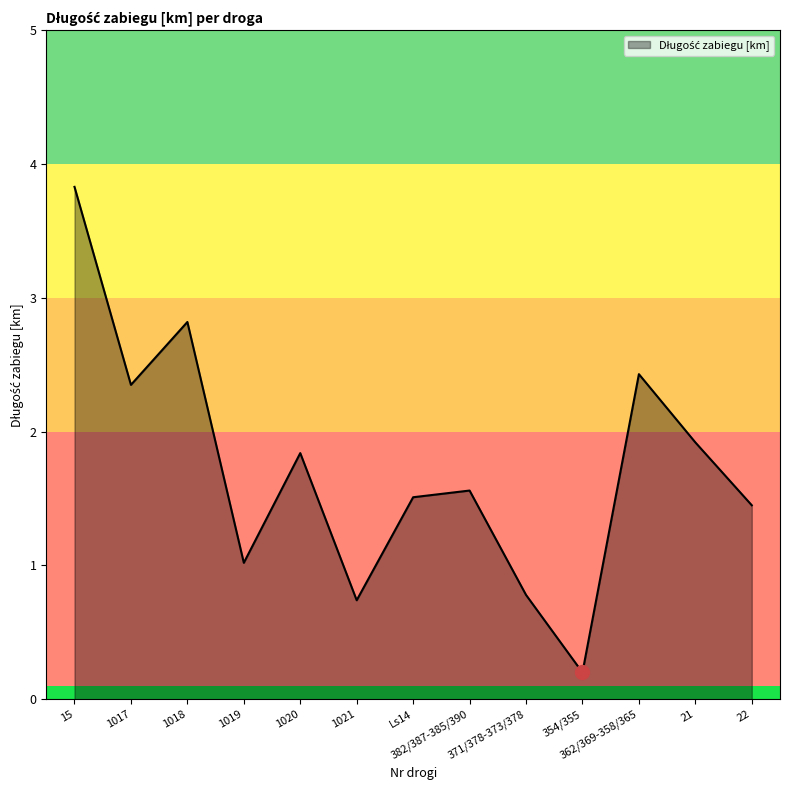

How many interior local valleys (lower than both neighbors) does the data have?

4